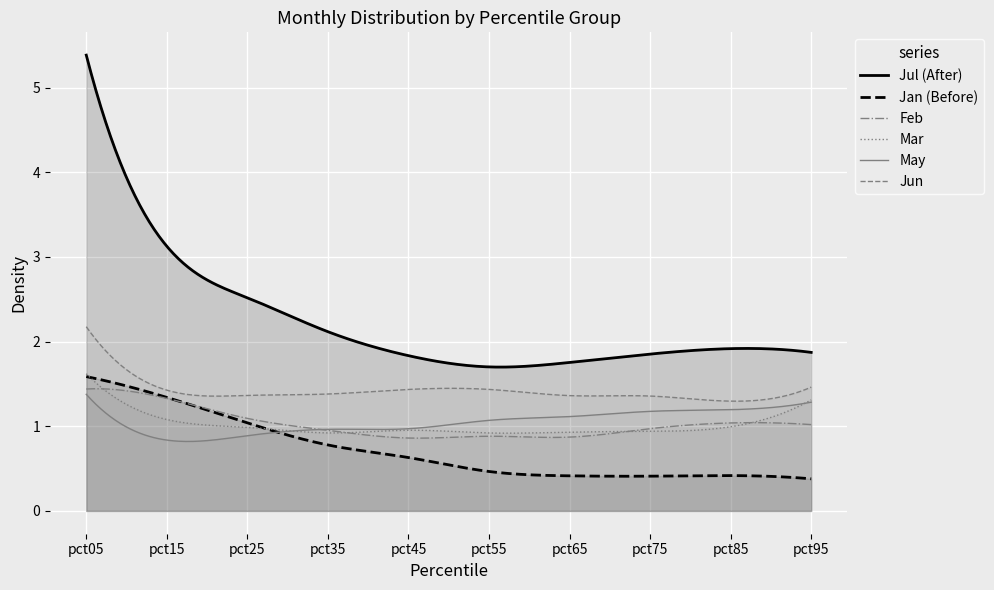

What is the total value across all series at pct85?

6.9